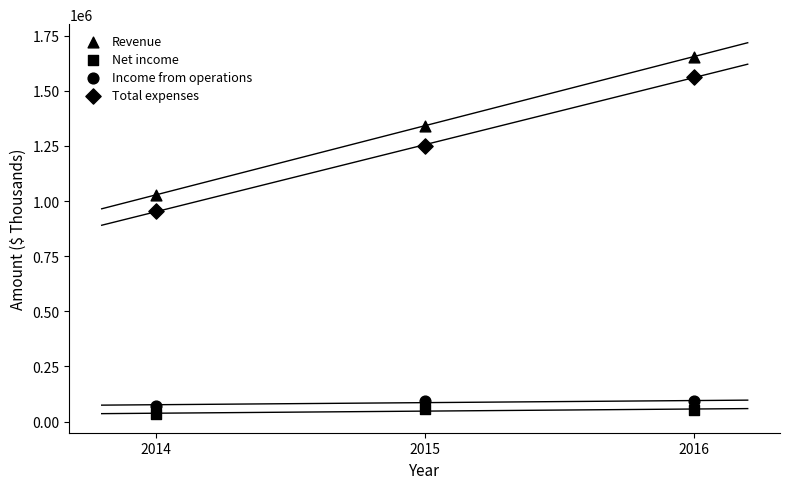

How many points are shown in the scatter plot?

12